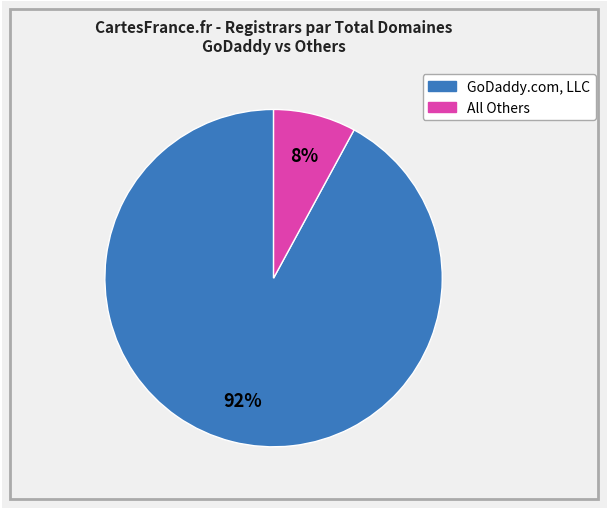

How many slices are in this pie chart?

2